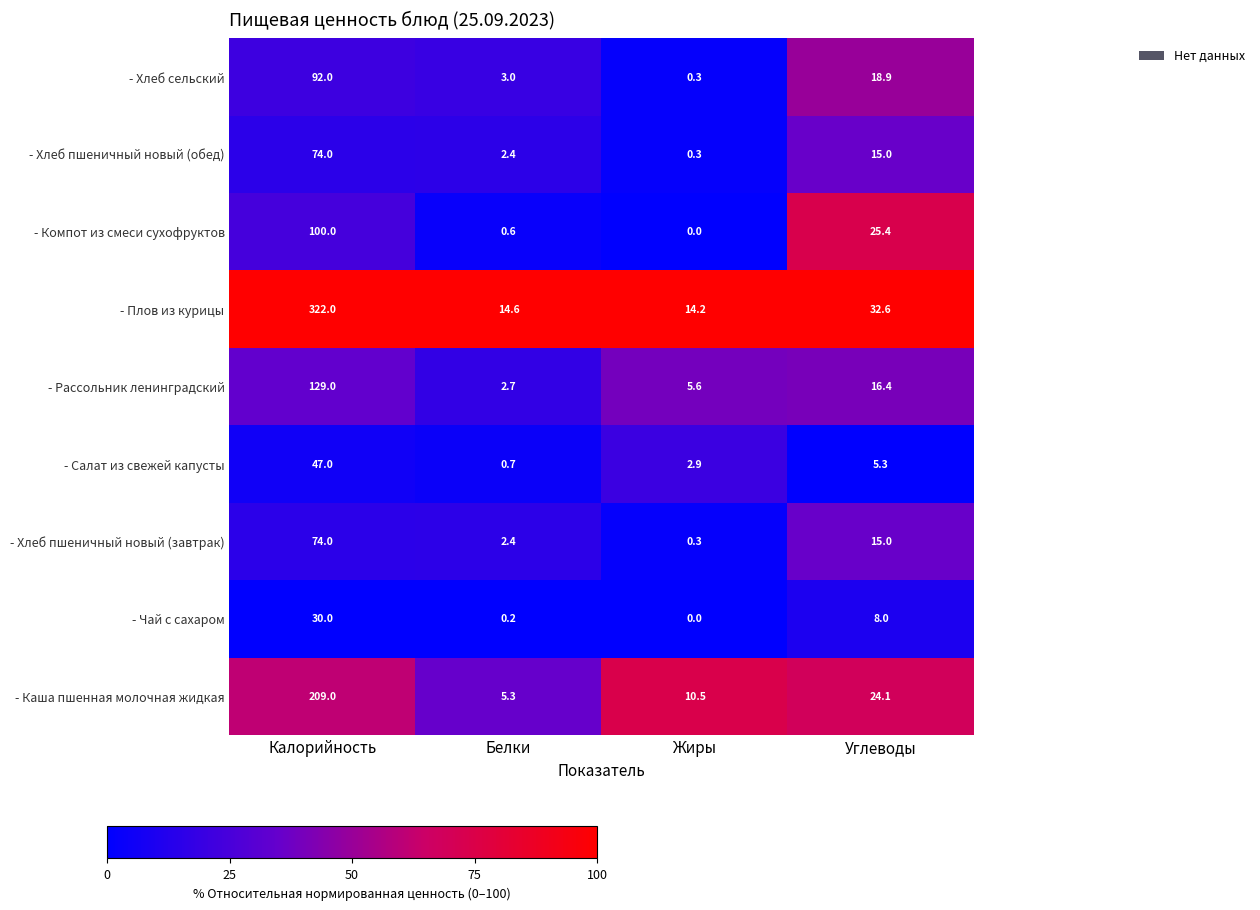

At which label does - Компот из смеси сухофруктов reach its minimum?

Жиры